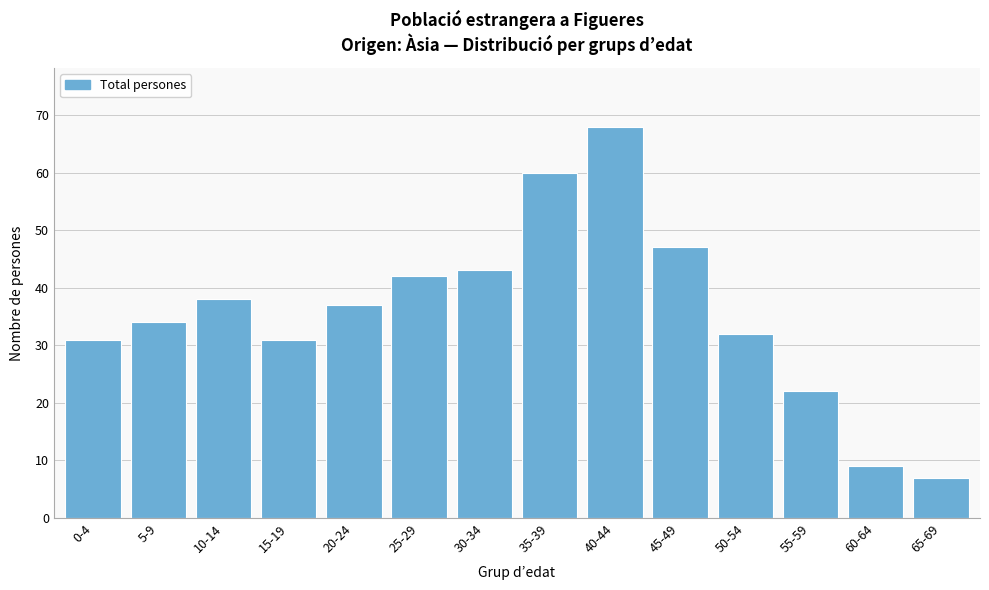

Reading left to right, extract all data points from this chart.

31	34	38	31	37	42	43	60	68	47	32	22	9	7